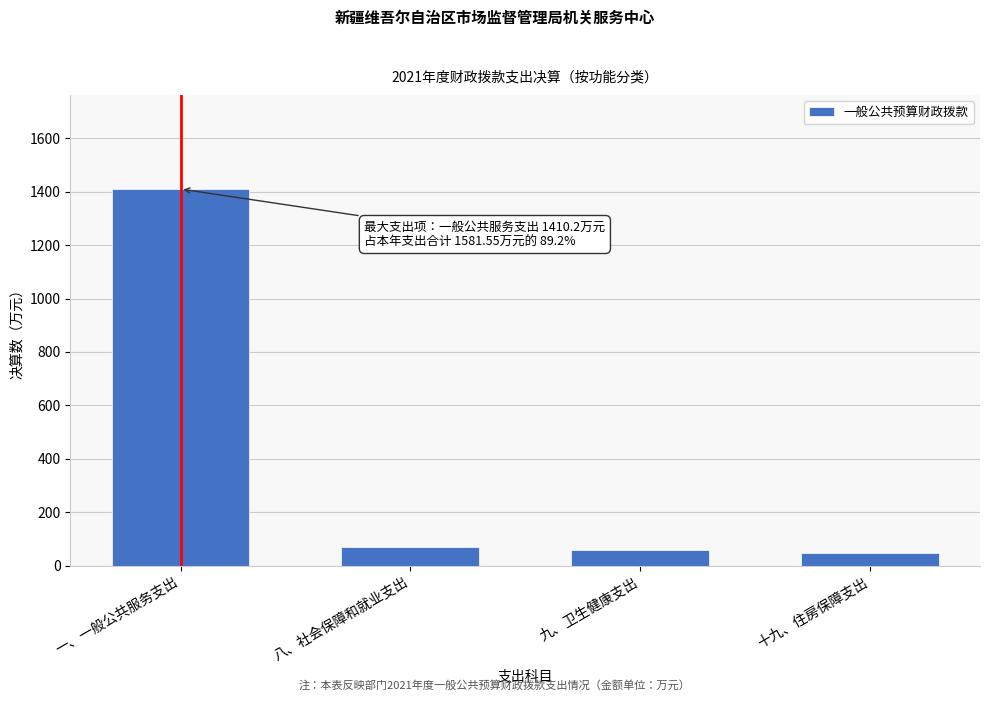

Reading right to left, extract all data points from this chart.

十九、住房保障支出=45.1	九、卫生健康支出=57.5	八、社会保障和就业支出=68.8	一、一般公共服务支出=1410.2